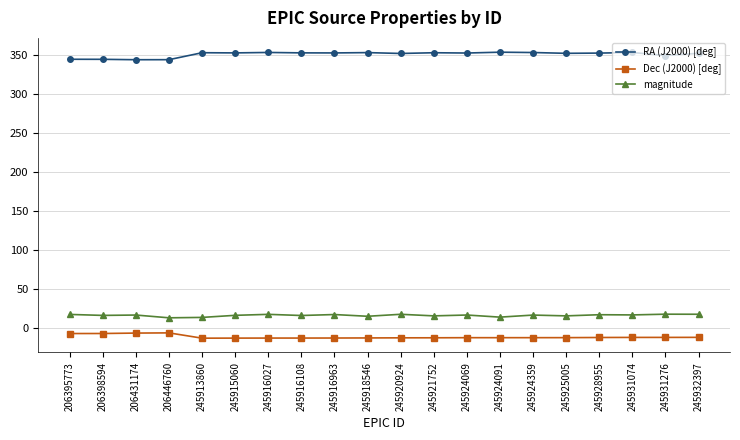

What is the average value of the RA (J2000) [deg] series?

350.8